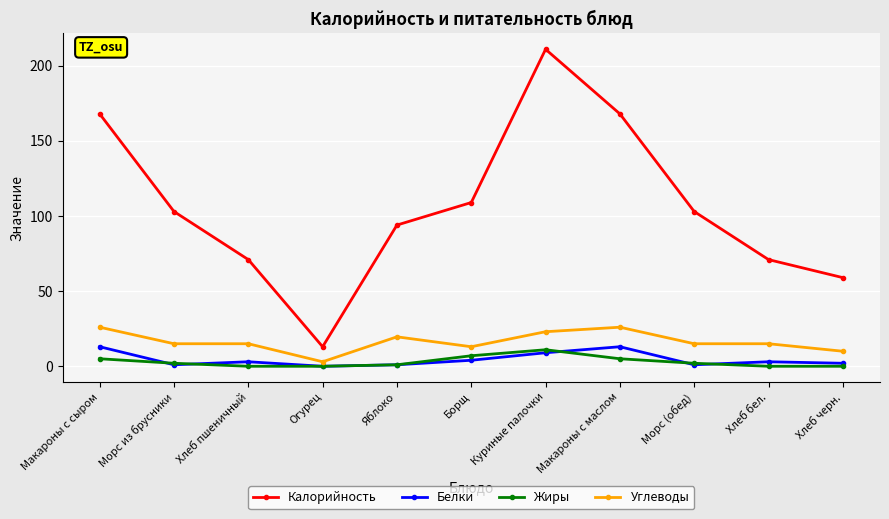

Reading right to left, extract all data points from this chart.

Калорийность: 59.0	71.0	103.0	168.0	211.0	109.0	94.0	13.0	71.0	103.0	168.0
Белки: 2.0	3.0	1.0	13.0	9.0	4.0	1.0	0.0	3.0	1.0	13.0
Жиры: 0.0	0.0	2.0	5.0	11.0	7.0	1.0	0.0	0.0	2.0	5.0
Углеводы: 10.0	15.0	15.0	26.0	23.0	13.0	19.6	3.0	15.0	15.0	26.0